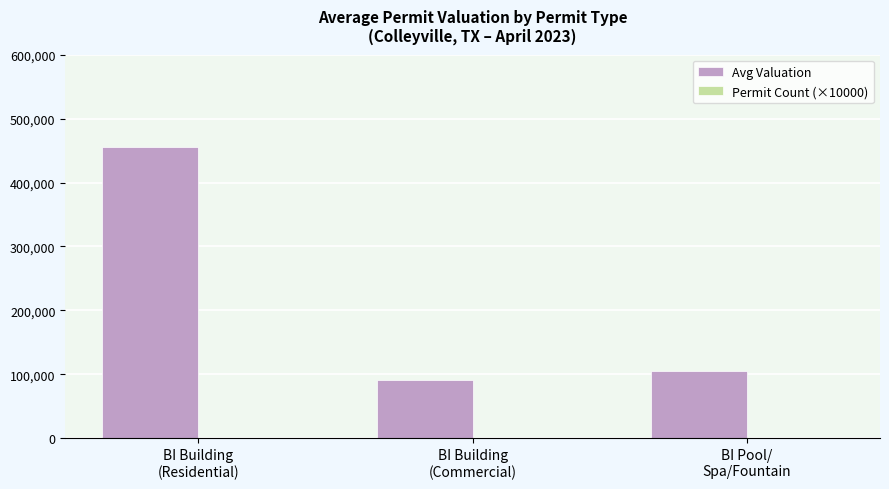

What is the highest value of the Avg Valuation series?

455900.0